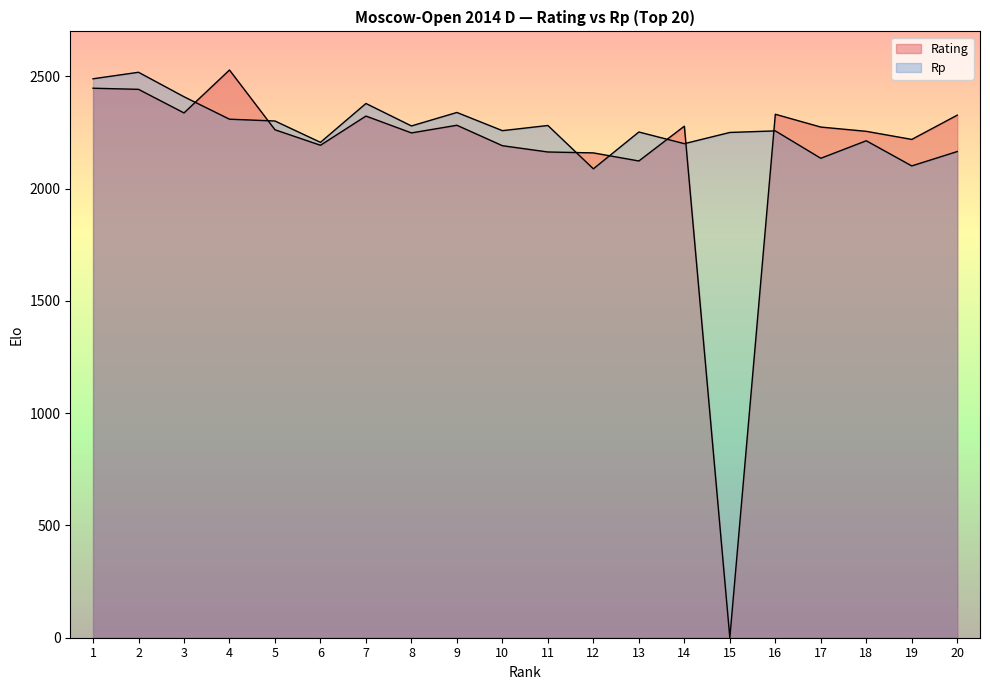

At which category is the sum across all series the highest?

2